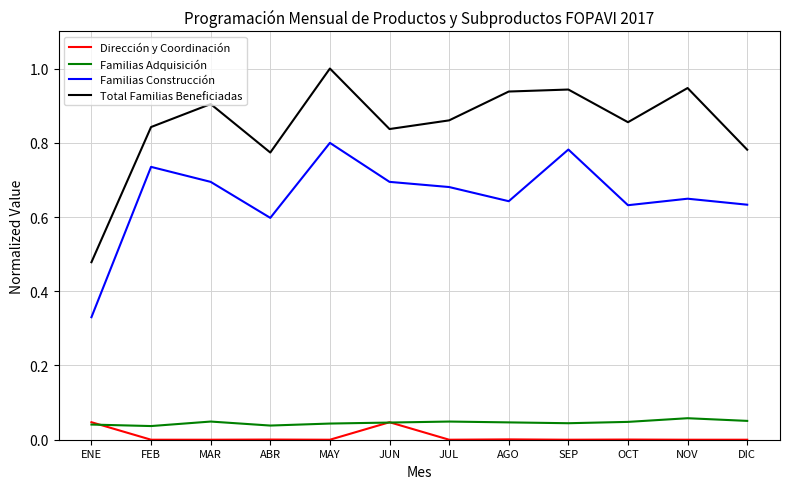

Which label corresponds to the largest value in the chart?

MAY